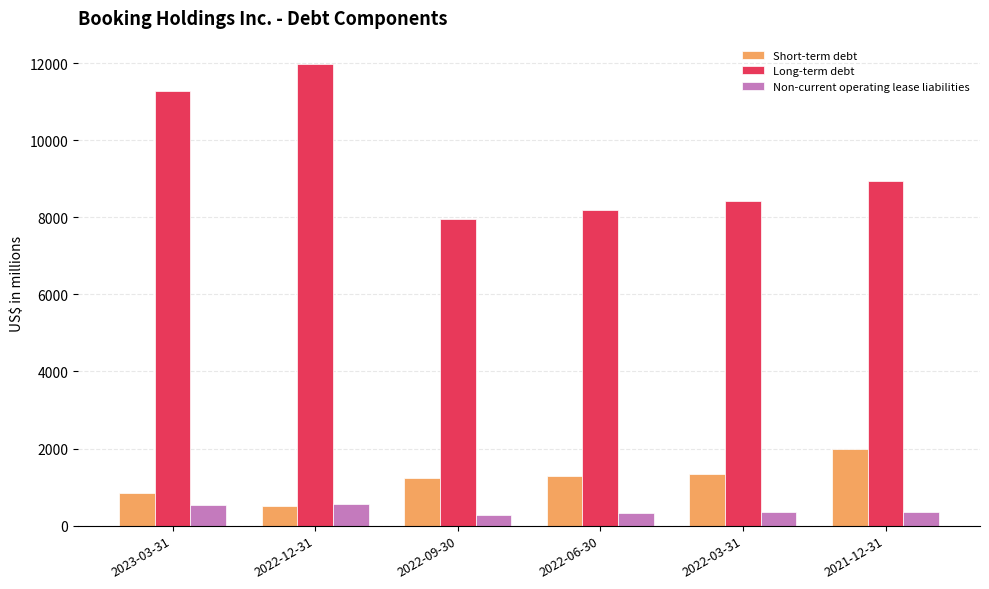

The value of Short-term debt at 2022-03-31 is 1333. True or false?

True